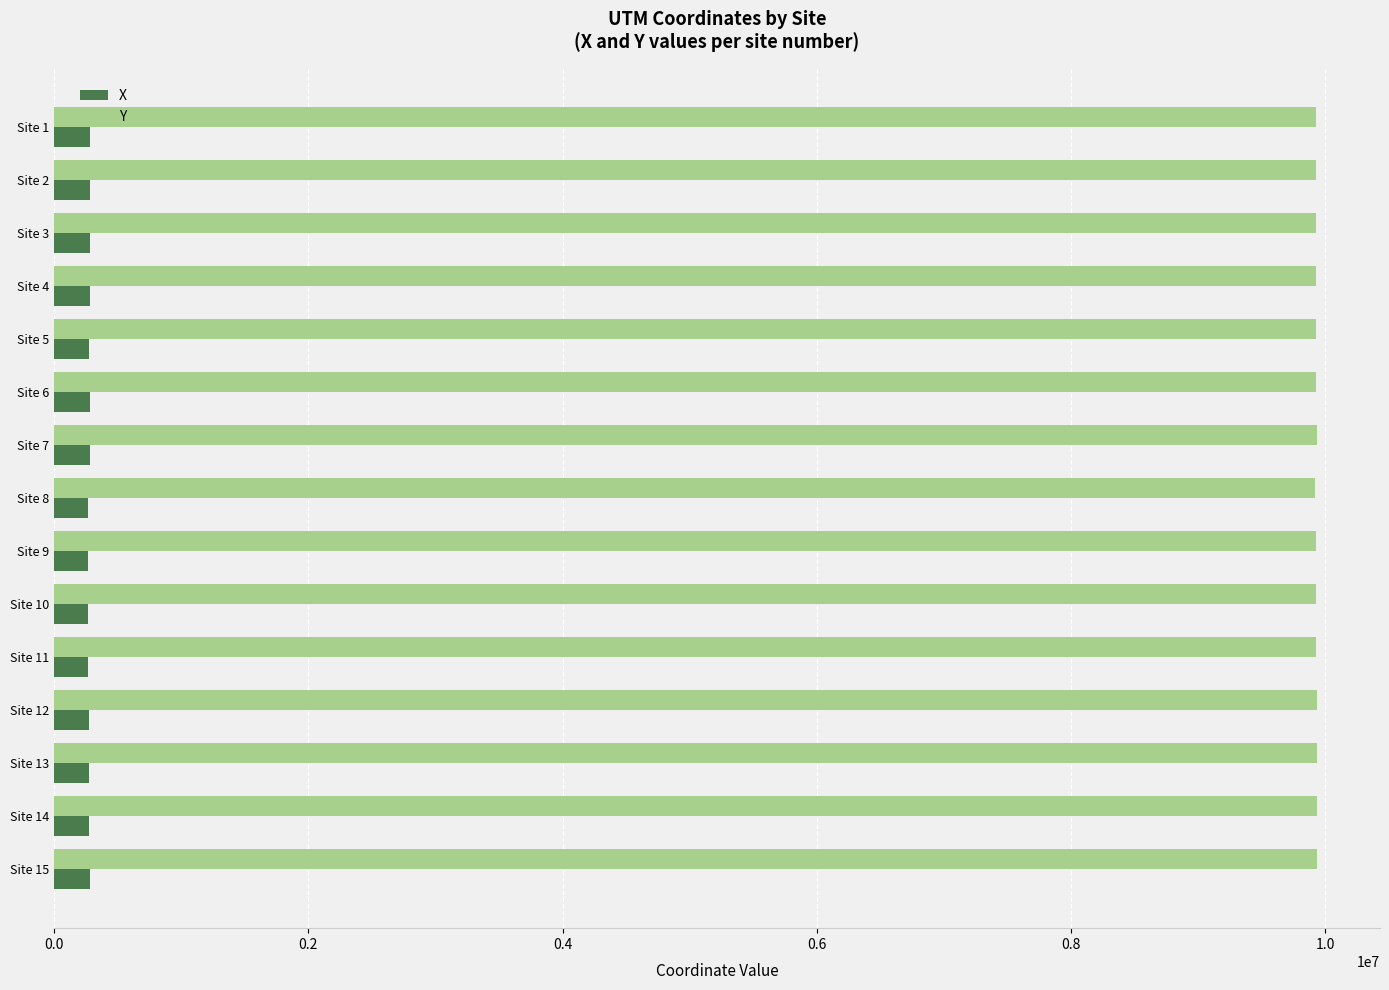

Count the number of categories in the chart.

15